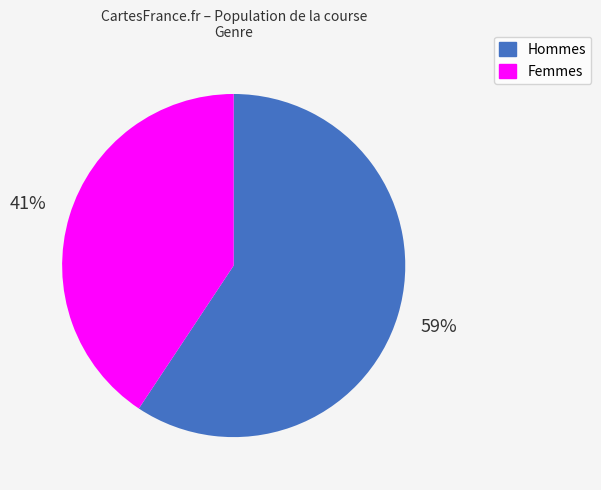

How many slices are in this pie chart?

2